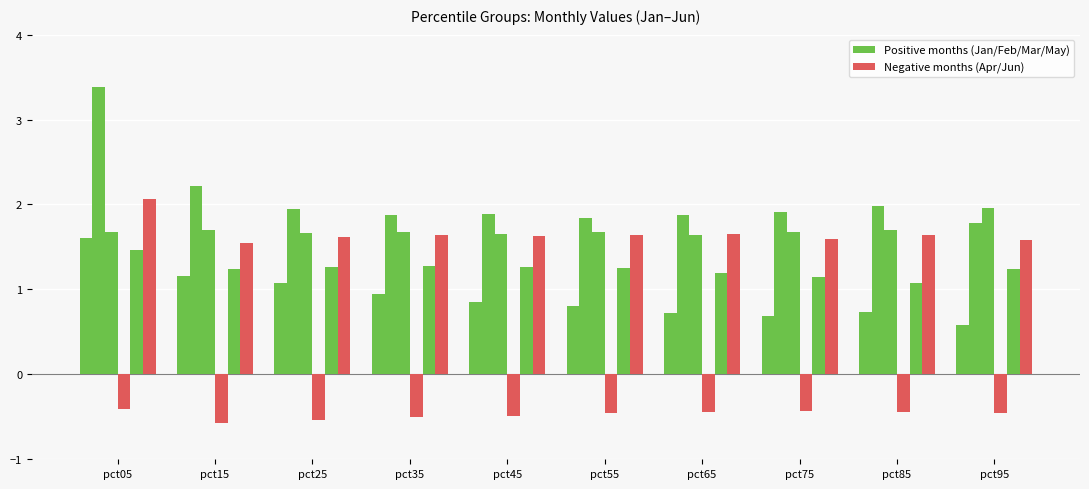

What is the minimum value shown in the chart?

-0.6